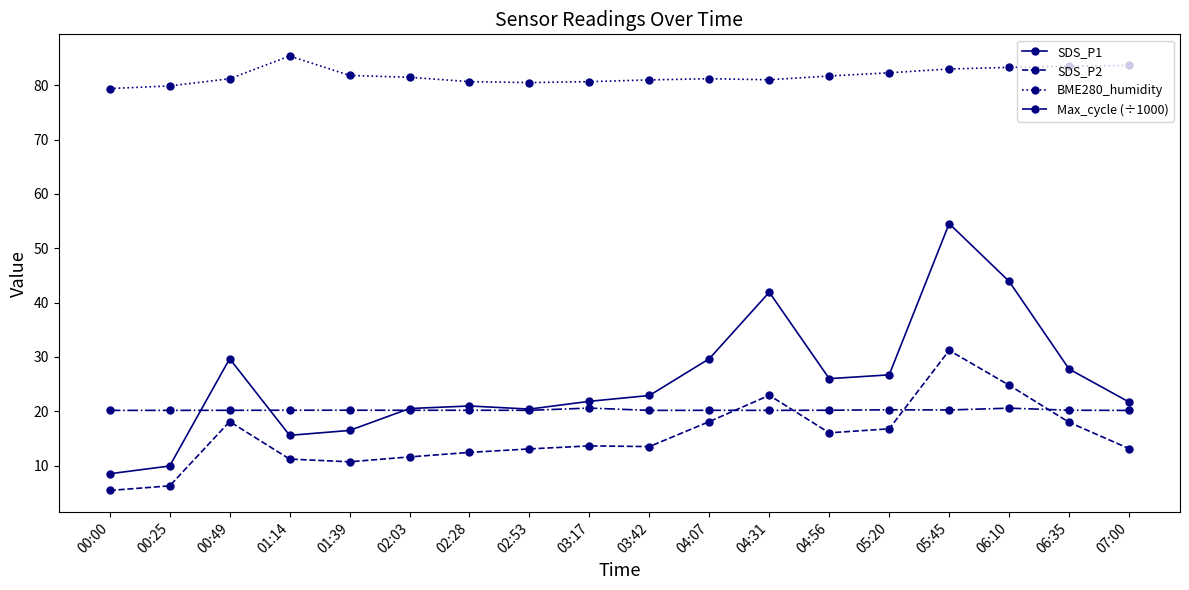

What position from the left is 05:45?

15